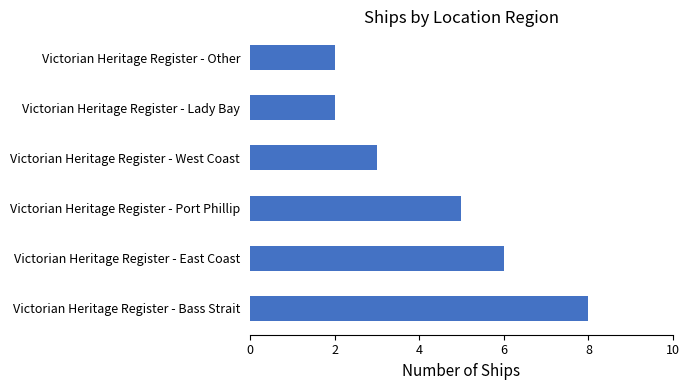

Reading bottom to top, list all the values displayed in this chart.

Victorian Heritage Register - Bass Strait=8	Victorian Heritage Register - East Coast=6	Victorian Heritage Register - Port Phillip=5	Victorian Heritage Register - West Coast=3	Victorian Heritage Register - Lady Bay=2	Victorian Heritage Register - Other=2